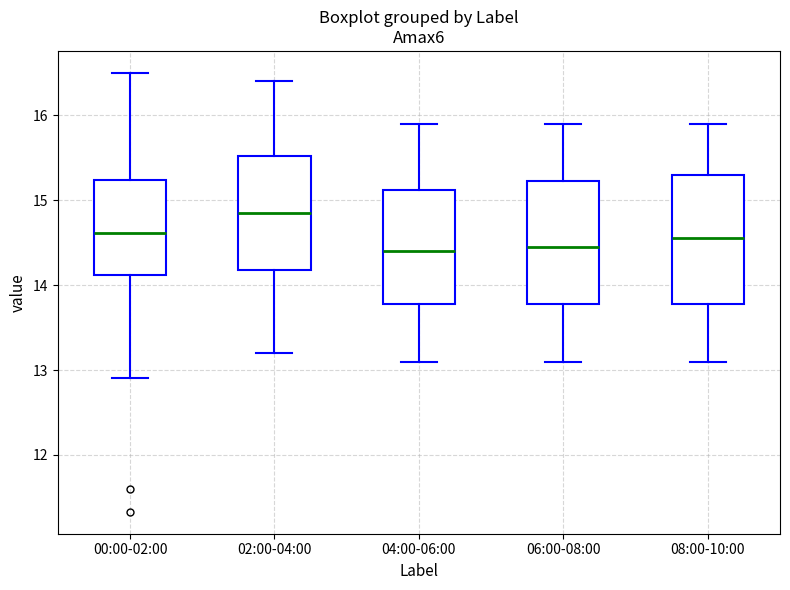

Where does the lower whisker of the box for 06:00-08:00 end on the y-axis? The values are not printed on the chart, so give them approximately, as read against the axis.

13.1